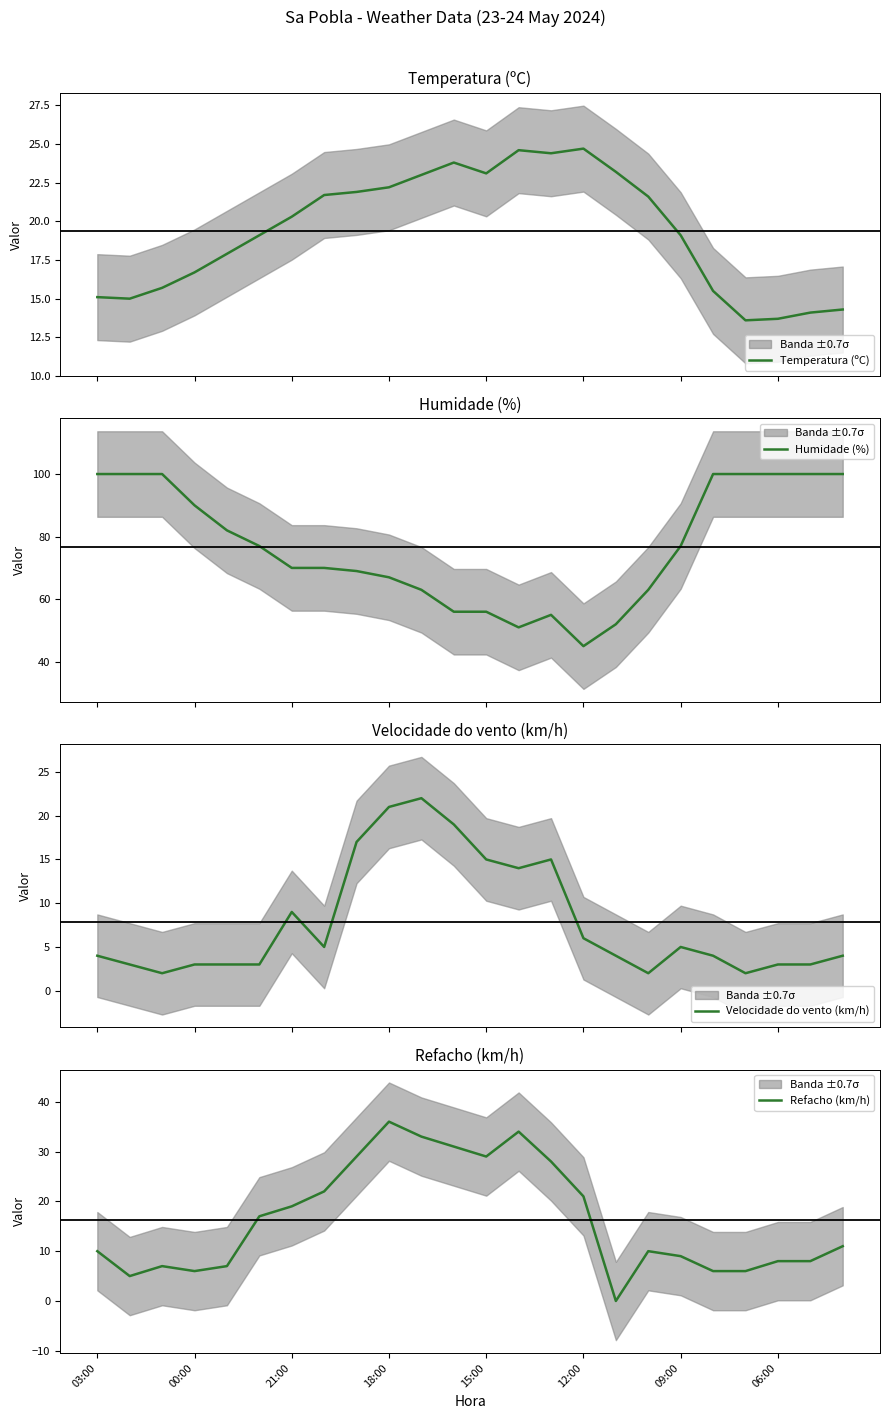

What is the highest value of the Temperatura (ºC) series?

24.7